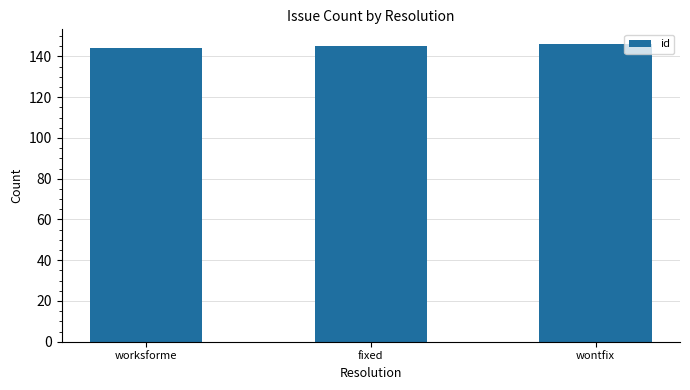

How many bars are there in total?

3